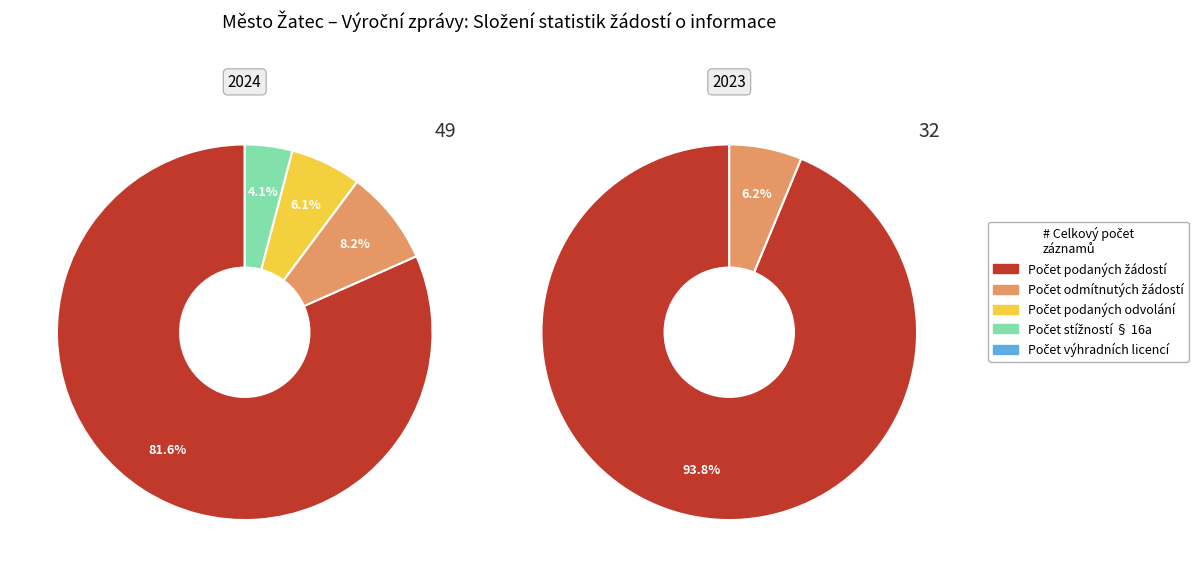

True or false: 2023 (ID: 101324) accounts for 0% of the total.

True